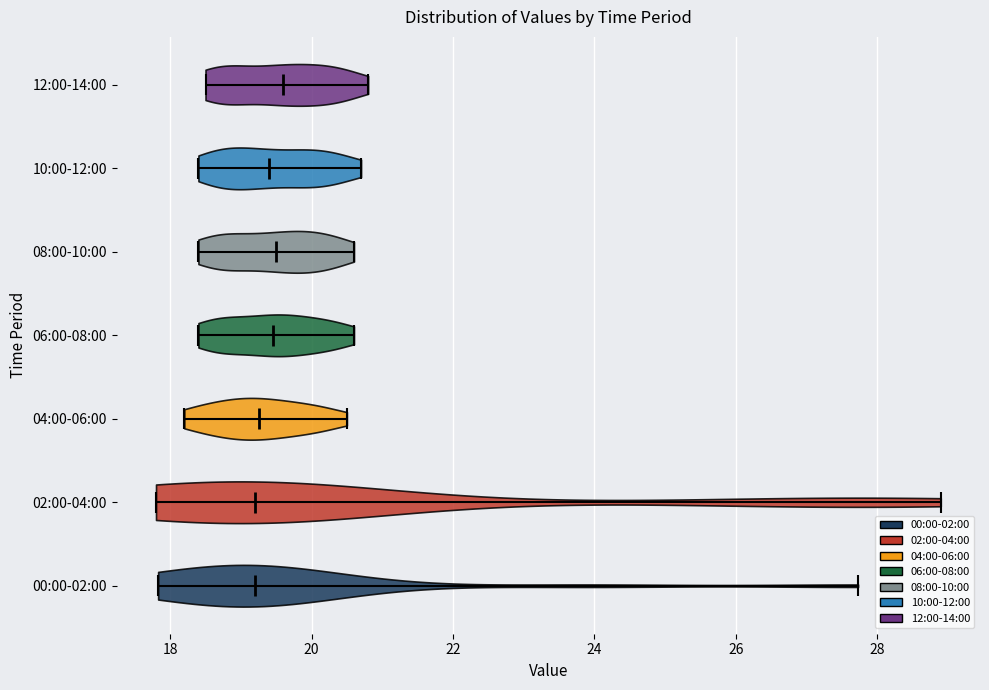

Reading bottom to top, read every violin against the x-axis: where its median line is, and the lowest and highest points it reaches. The values are not printed on the chart, so give them approximately, as read against the axis.

00:00-02:00: median line 19.2, lowest point 17.8, highest point 27.8
02:00-04:00: median line 19.2, lowest point 17.8, highest point 29.0
04:00-06:00: median line 19.2, lowest point 18.2, highest point 20.6
06:00-08:00: median line 19.4, lowest point 18.4, highest point 20.6
08:00-10:00: median line 19.6, lowest point 18.4, highest point 20.6
10:00-12:00: median line 19.4, lowest point 18.4, highest point 20.8
12:00-14:00: median line 19.6, lowest point 18.6, highest point 20.8